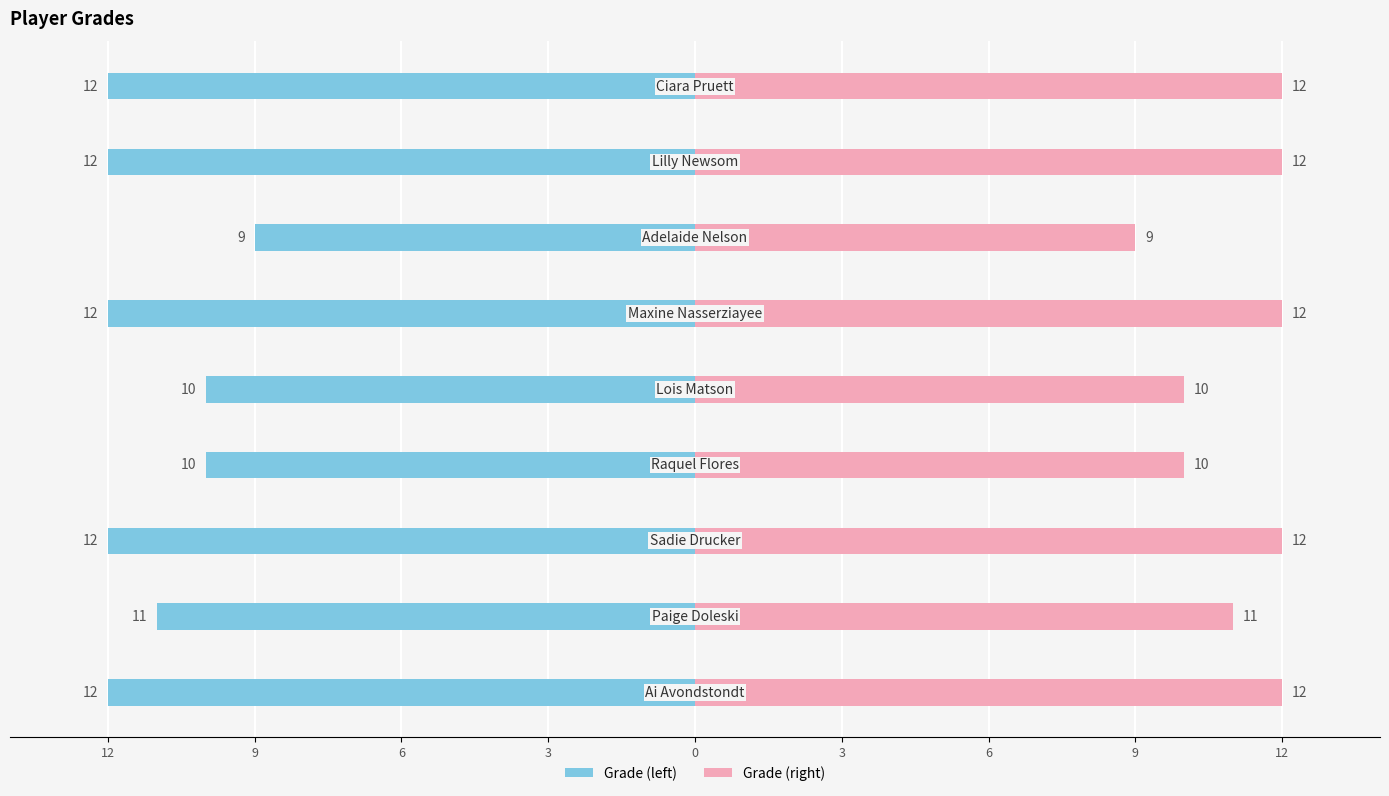

What is the highest value of the Grade (right) series?

12